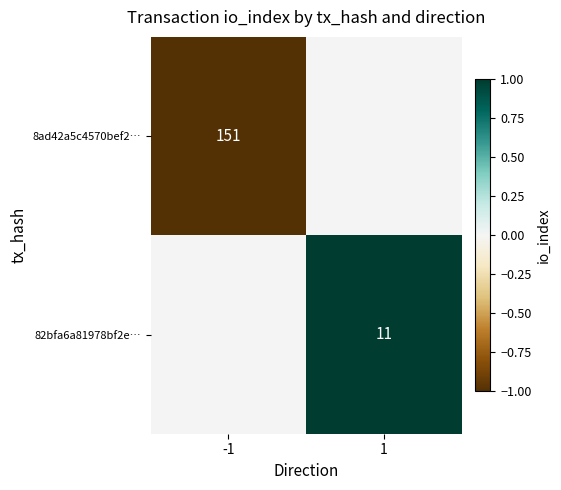

At how many categories does at least one series exceed 0?

1